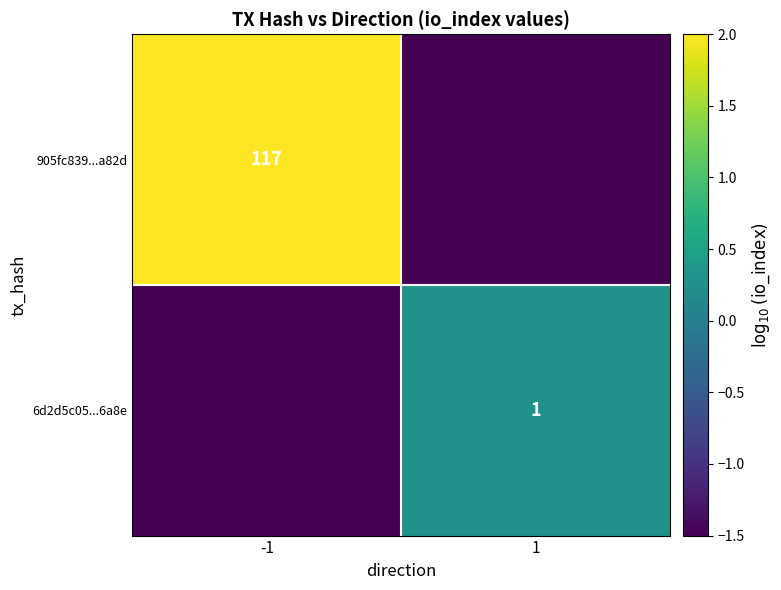

How many data points does each series have?

2